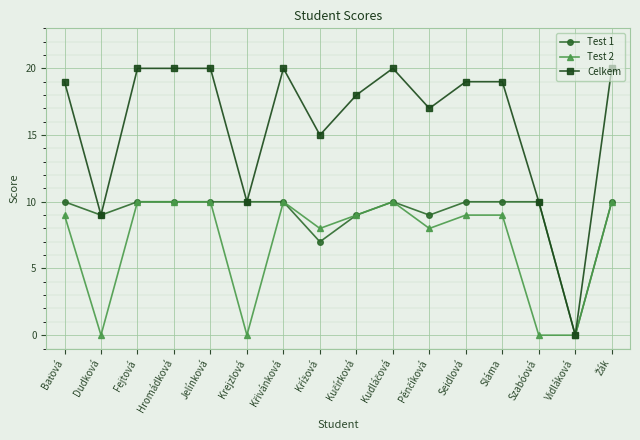

Which series has the largest range (max minus min)?

Celkem